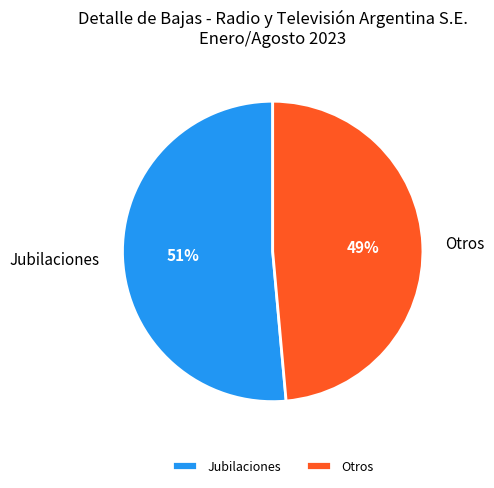

Does Otros represent more than half of the total?

No